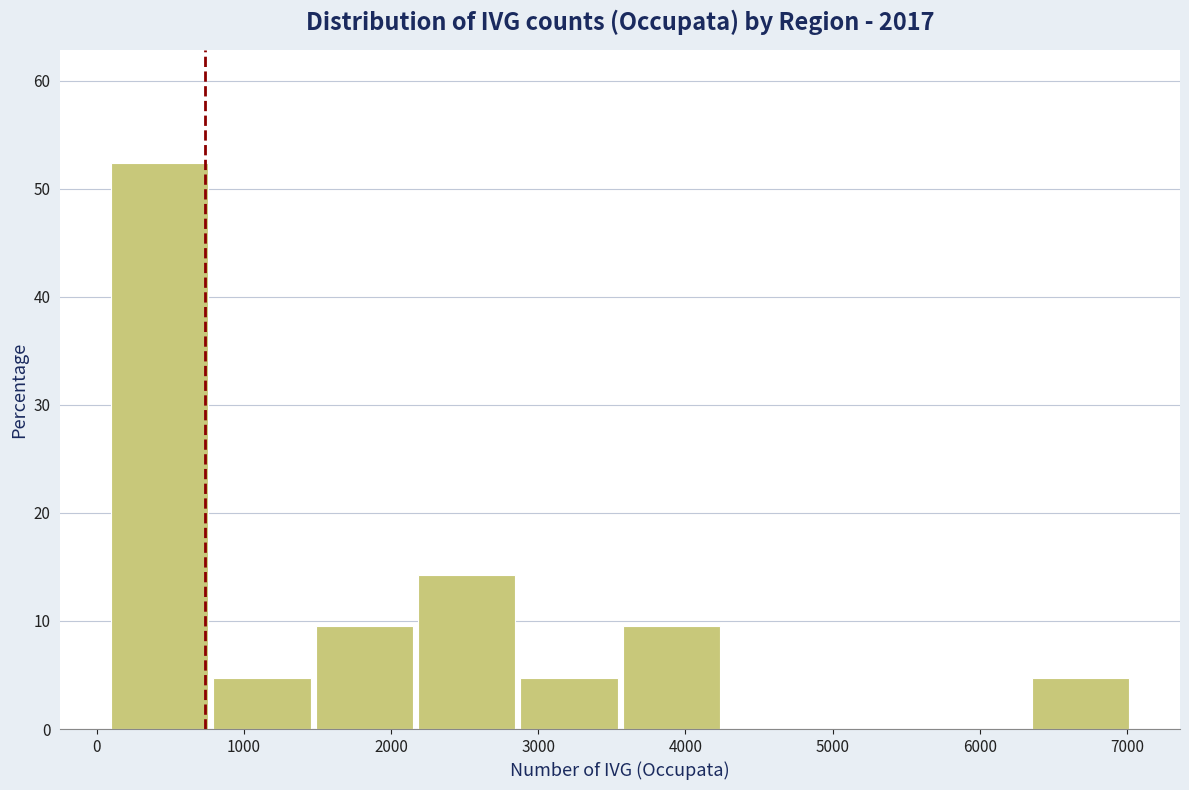

Reading left to right, list every bar in this chart as the range it spans on the x-axis followed by its height. Neither the bar edges nor the heights are printed on the chart, so give them approximately, as read against the axes.

100 to 800: 52
800 to 1500: 5
1500 to 2200: 10
2200 to 2900: 14
2900 to 3600: 5
3600 to 4300: 10
4300 to 5000: 0
5000 to 5700: 0
5700 to 6400: 0
6400 to 7100: 5